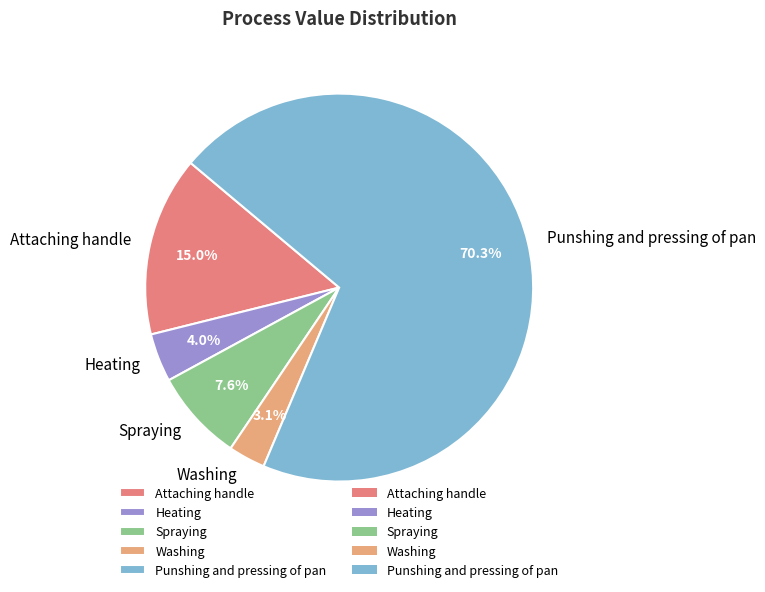

To the nearest percent, what portion does Heating represent?

4%